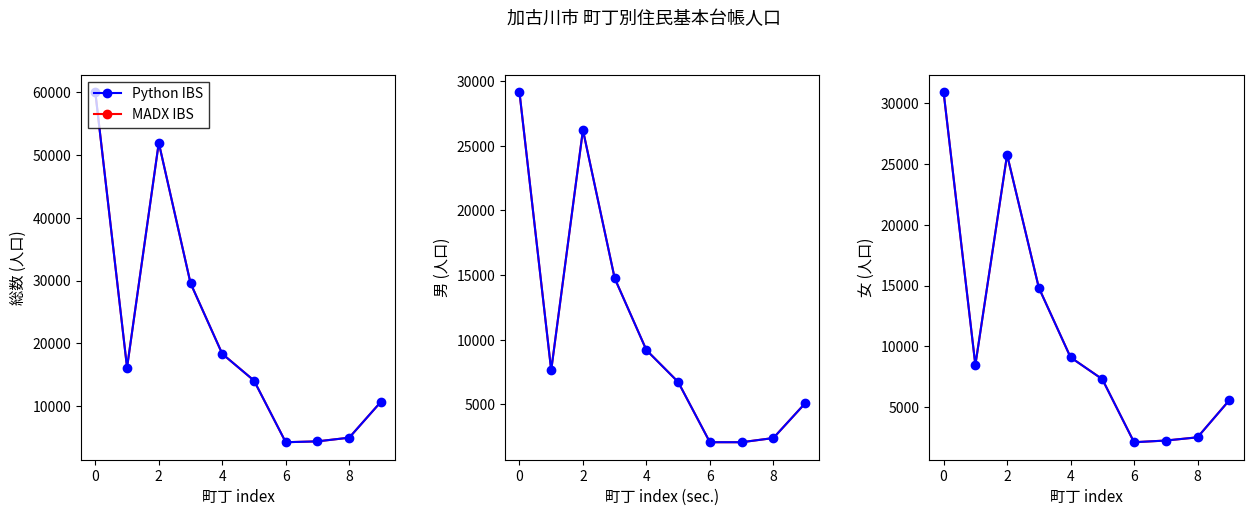

How many interior local peaks does the MADX IBS series have?

1